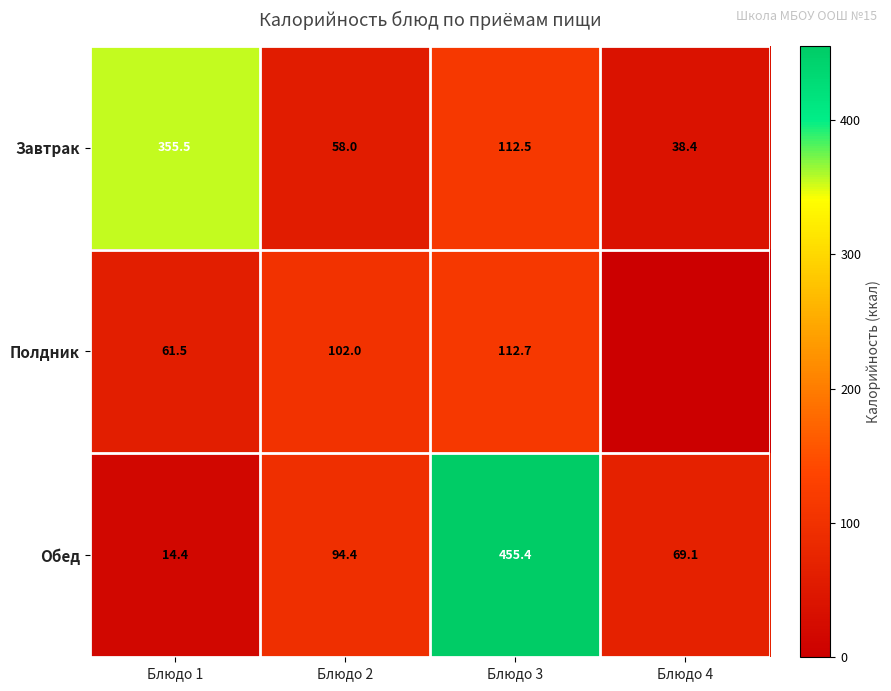

At Блюдо 1, list the series in order from smallest to largest.

Обед, Полдник, Завтрак